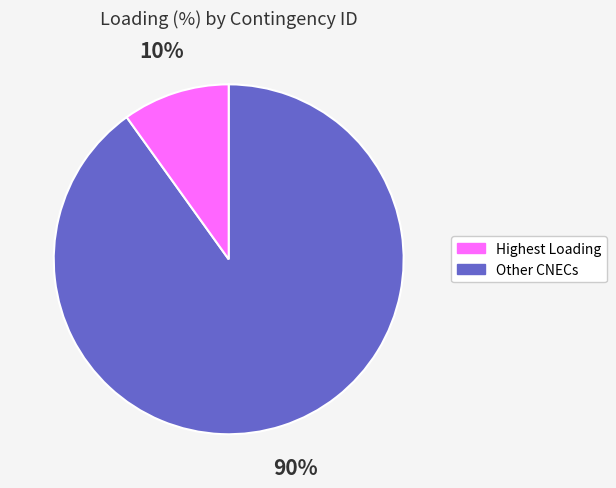

To the nearest percent, what is the average slice percentage?

50%